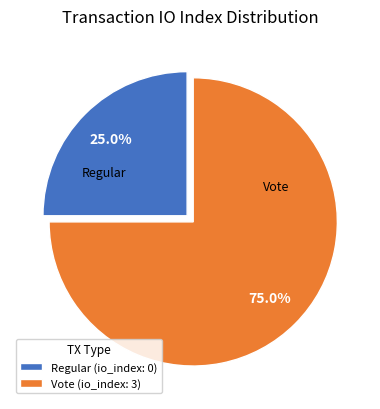

How many slices are in this pie chart?

2